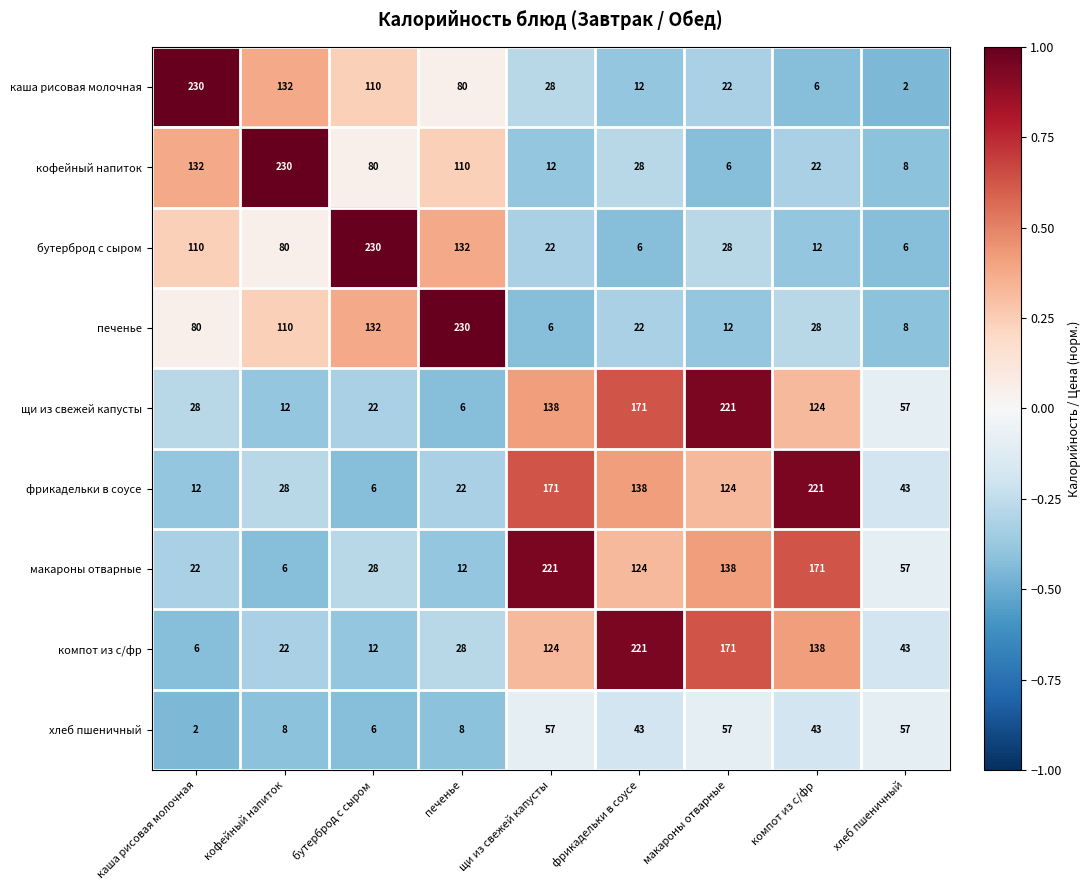

What is the total value across all series at макароны отварные?

779